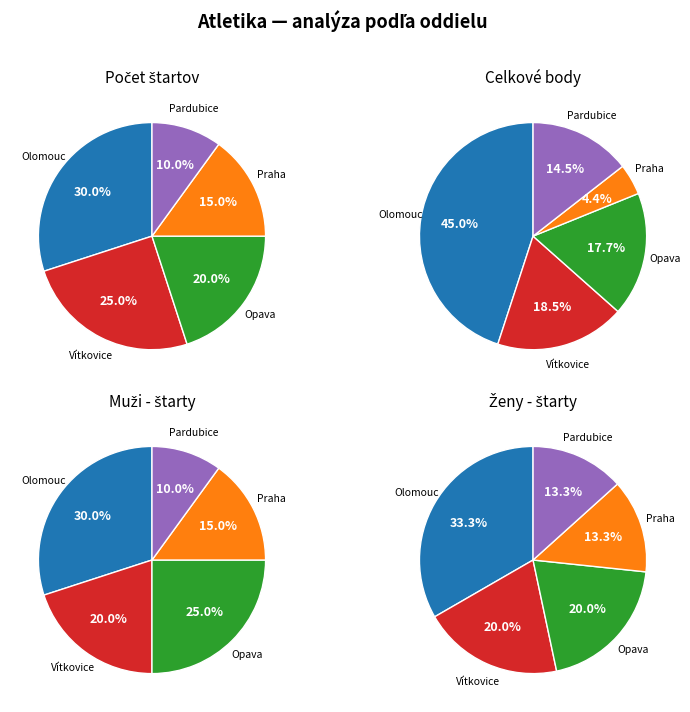

Does TJ Sokol Opava account for over 50% of the chart?

No